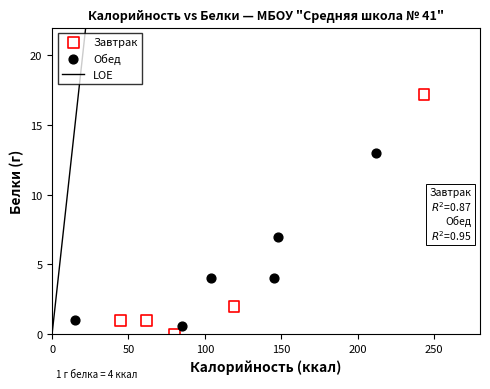

Which series has the widest spread of Y values?

Завтрак